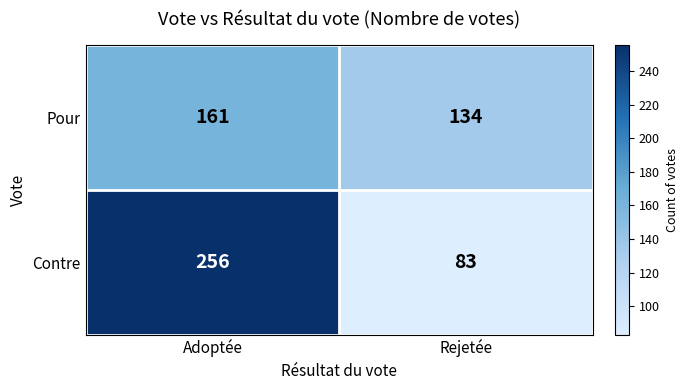

How many categories are shown in the chart?

2